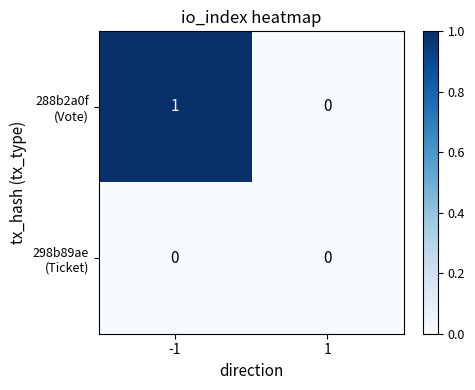

Which category has the highest value across all series?

-1